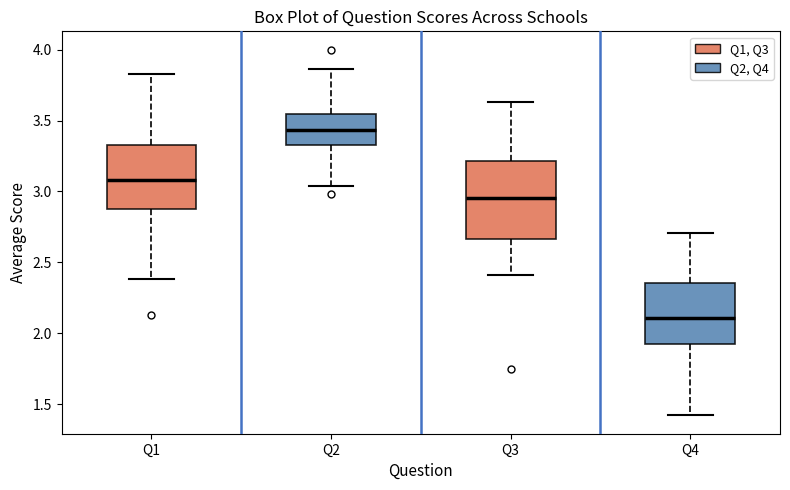

Comparing the boxes themselves (not the whiskers), which one is the tallest?

Q3